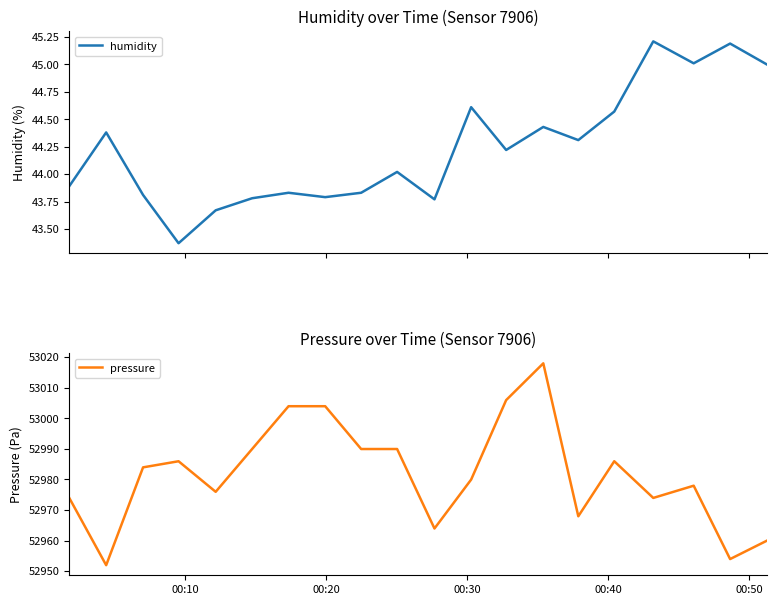

Is the value of pressure at 14 greater than the value of humidity at 8?

Yes